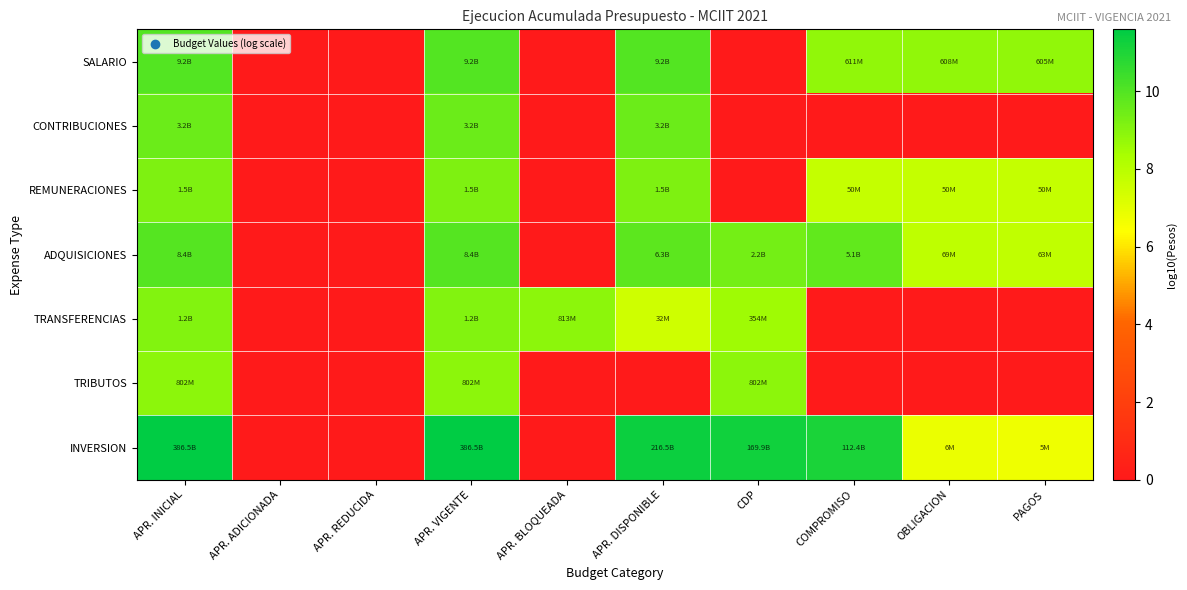

At which category is the sum across all series the highest?

APR. INICIAL